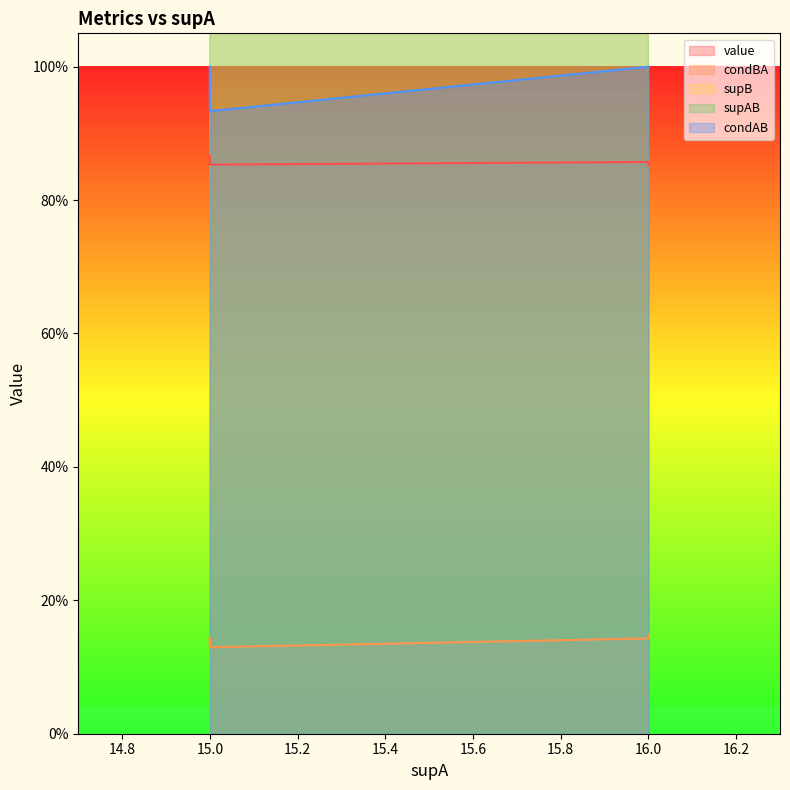

At which category does the chart reach its minimum across all series?

15